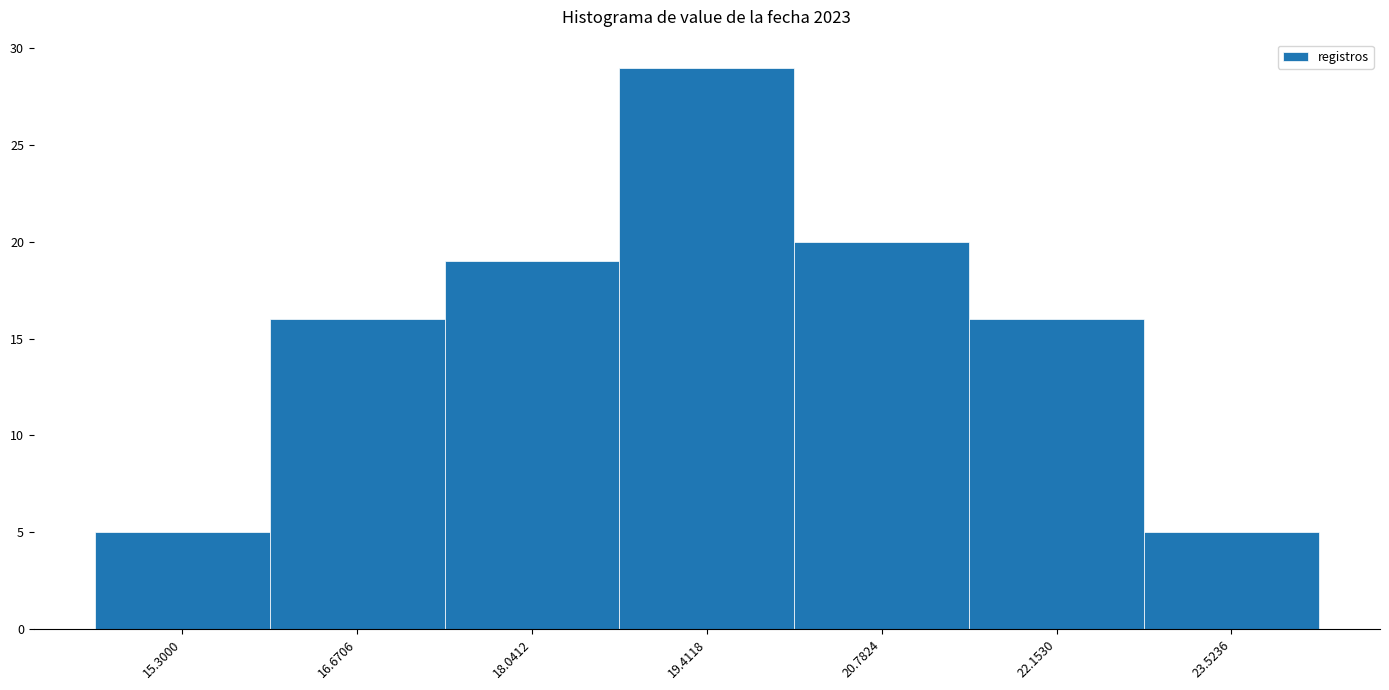

Reading left to right, list all the values displayed in this chart.

5	16	19	29	20	16	5